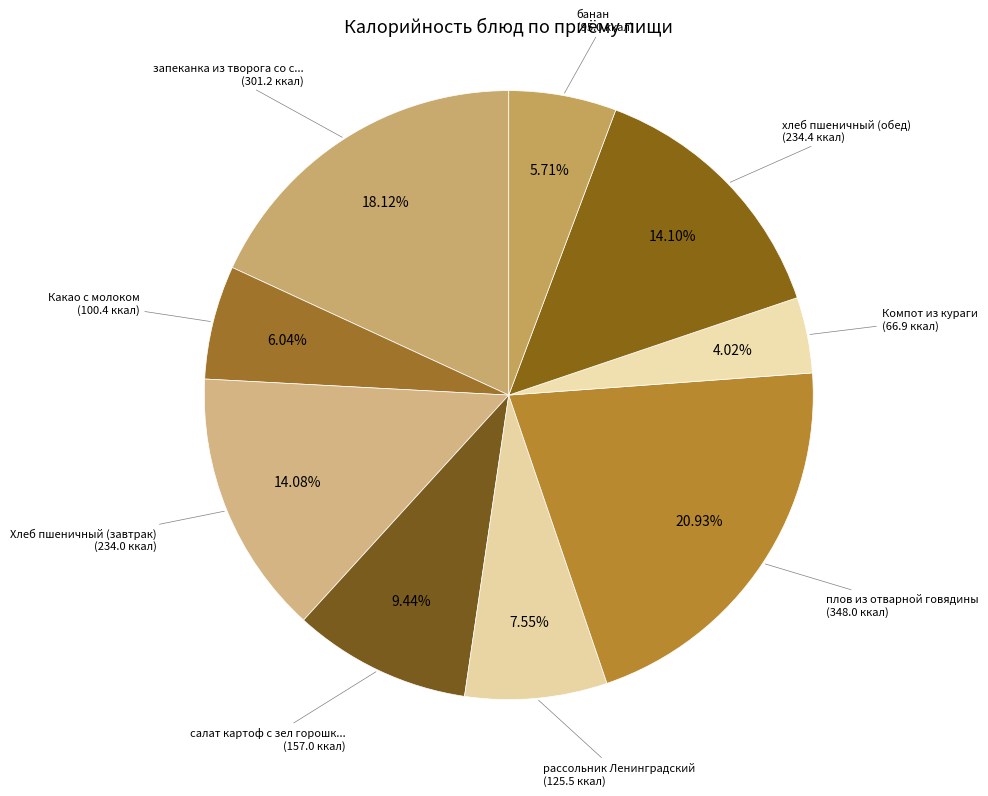

Which category has the smallest portion of the pie?

Компот из кураги